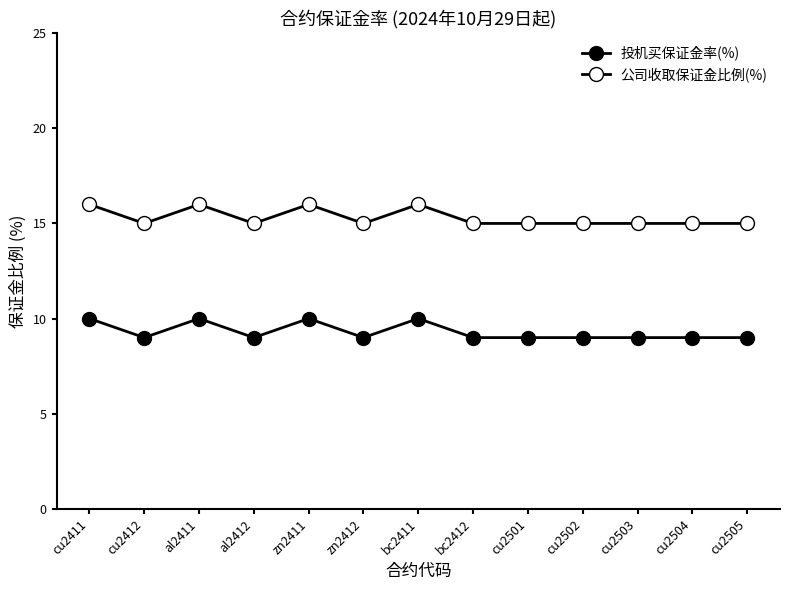

The 公司收取保证金比例(%) series shows 10 at cu2503. True or false?

False